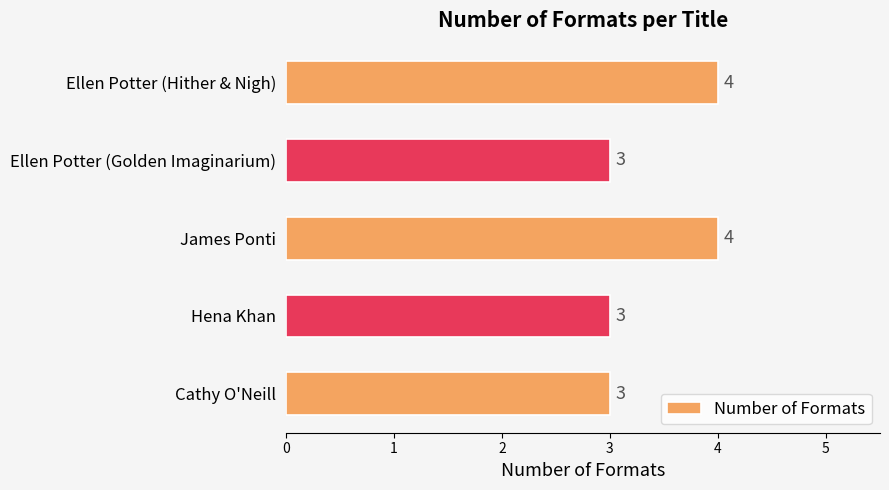

Reading bottom to top, transcribe all the data shown in this chart.

3	3	4	3	4